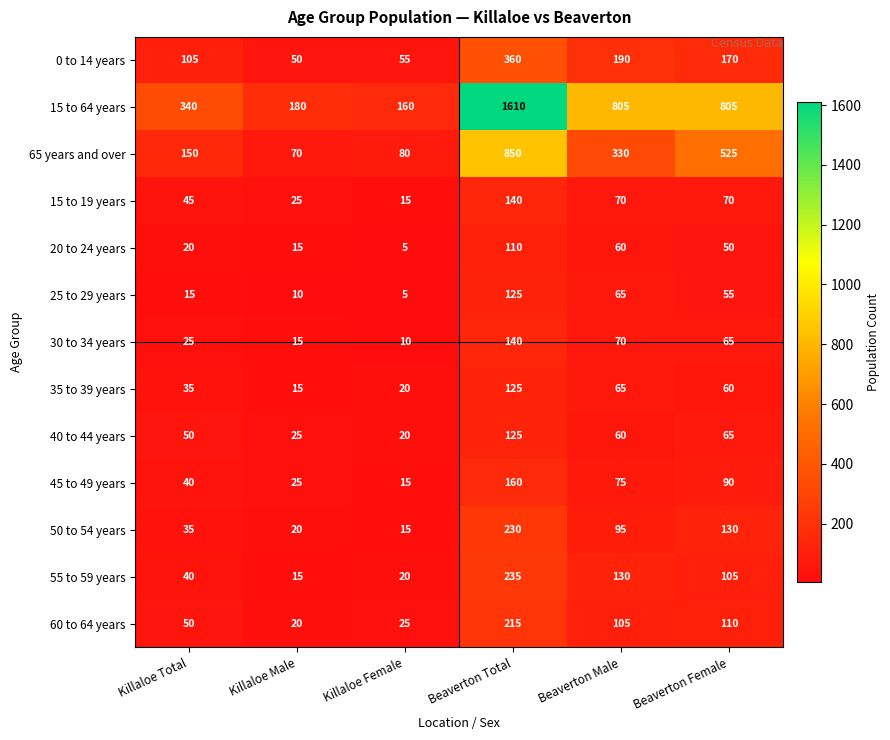

What is the difference between the 15 to 64 years values at Killaloe Male and Killaloe Female?

20